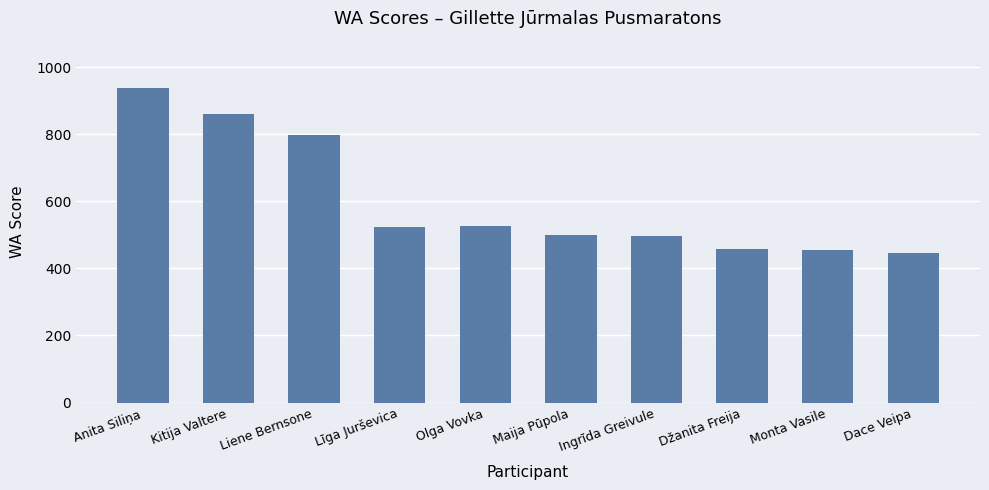

Which has a higher value, Olga Vovka or Džanita Freija?

Olga Vovka